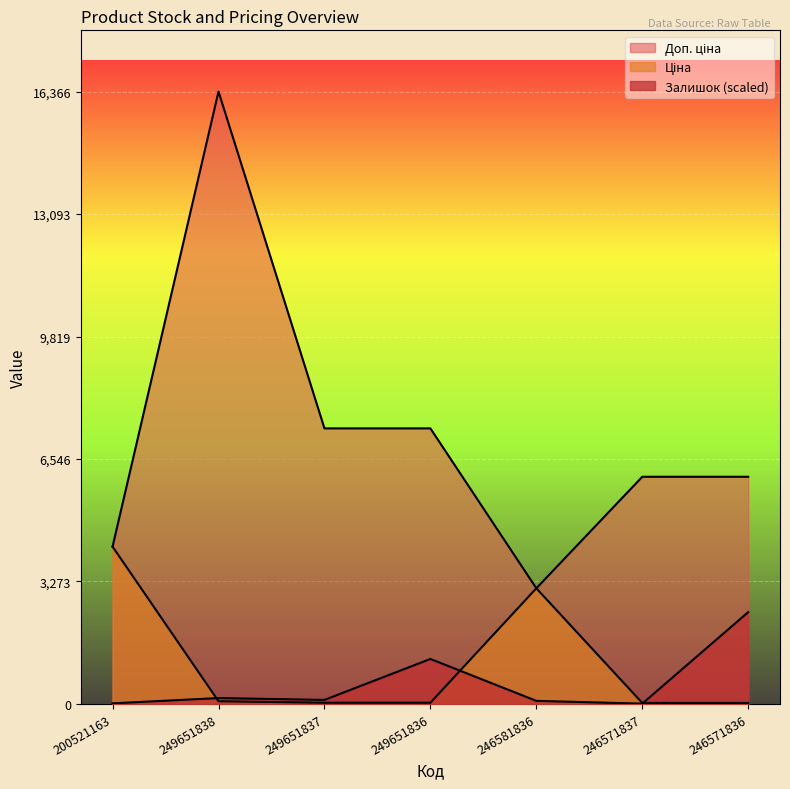

At which label does Ціна first exceed 32?

200521163